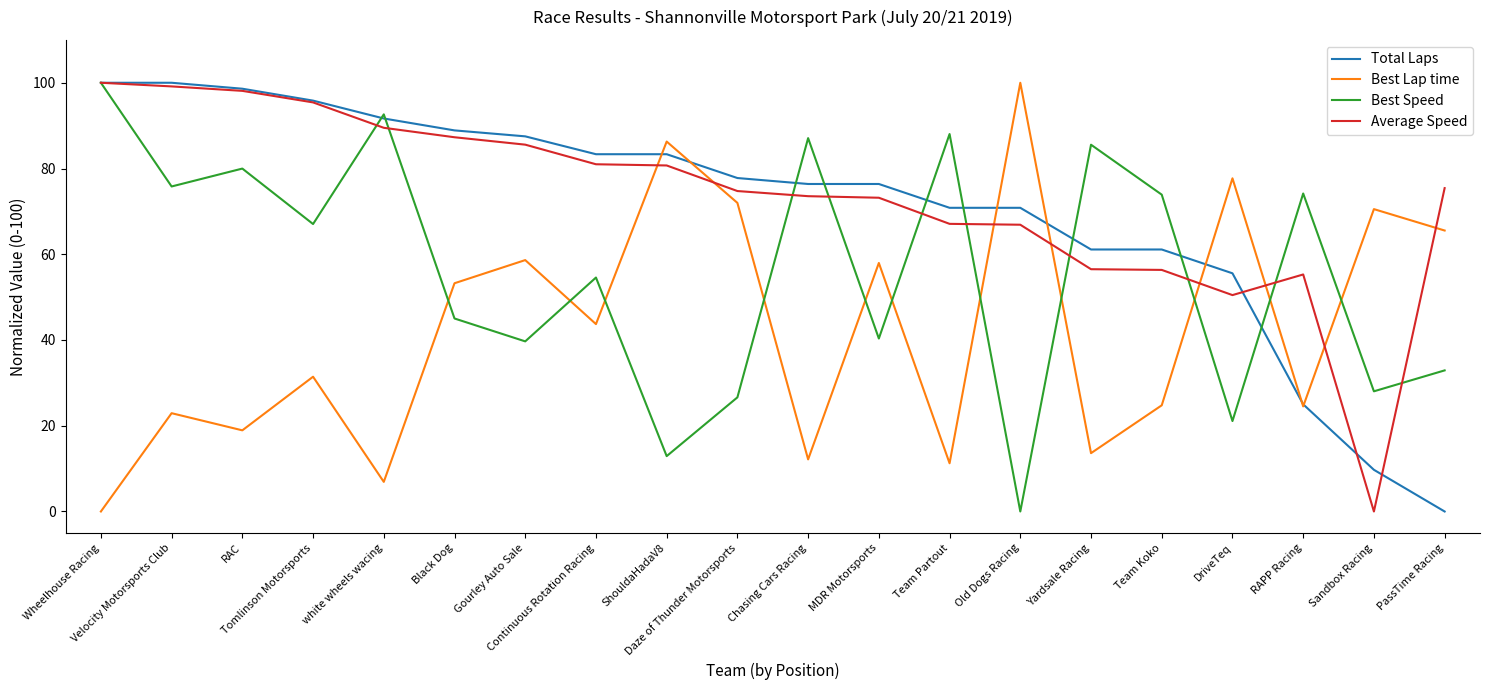

What is the maximum value for Best Speed?

100.0